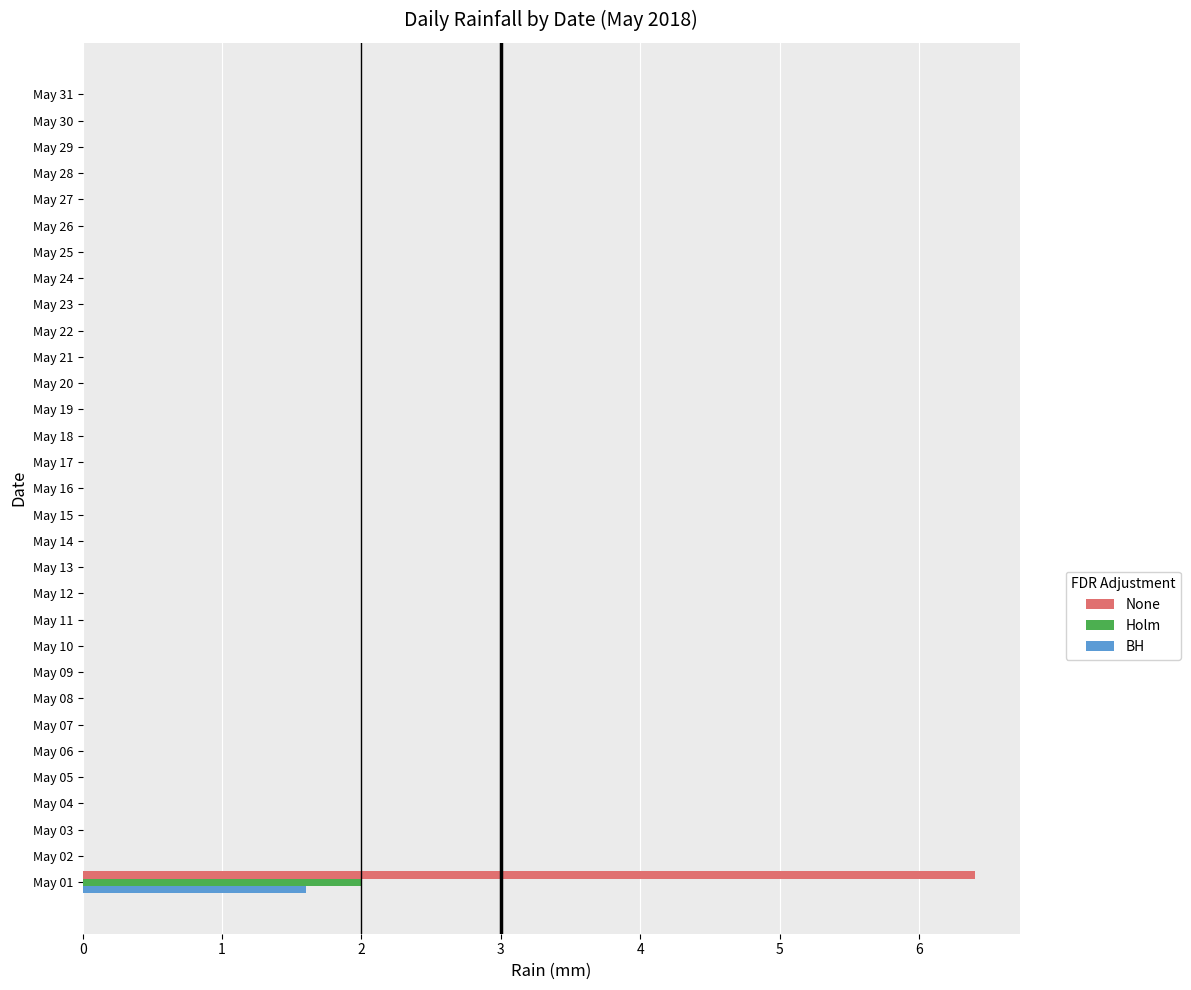

The value of Holm at May 29 is 0.8. True or false?

False